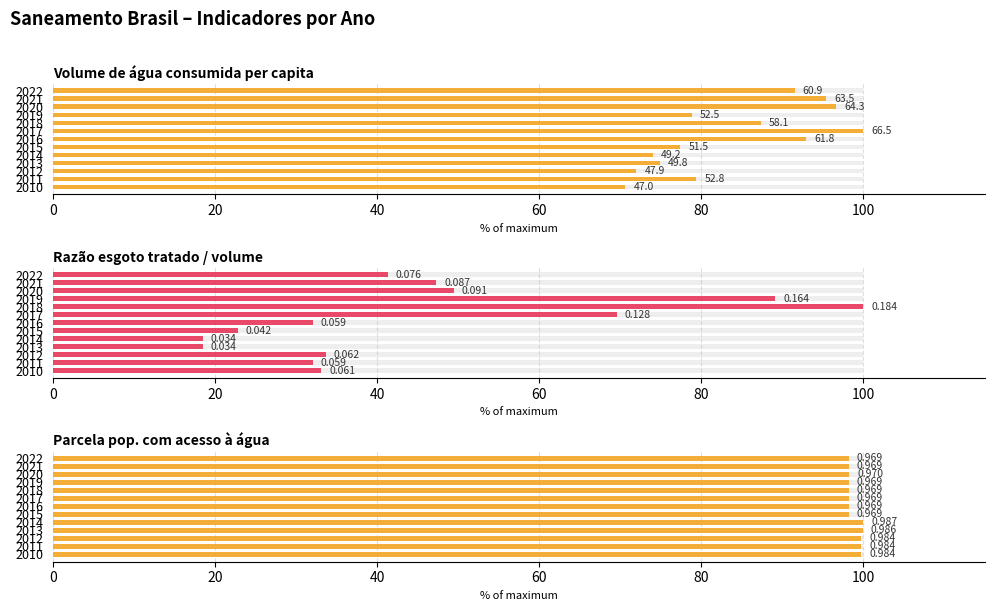

Which series has the largest range (max minus min)?

Razão esgoto tratado / volume